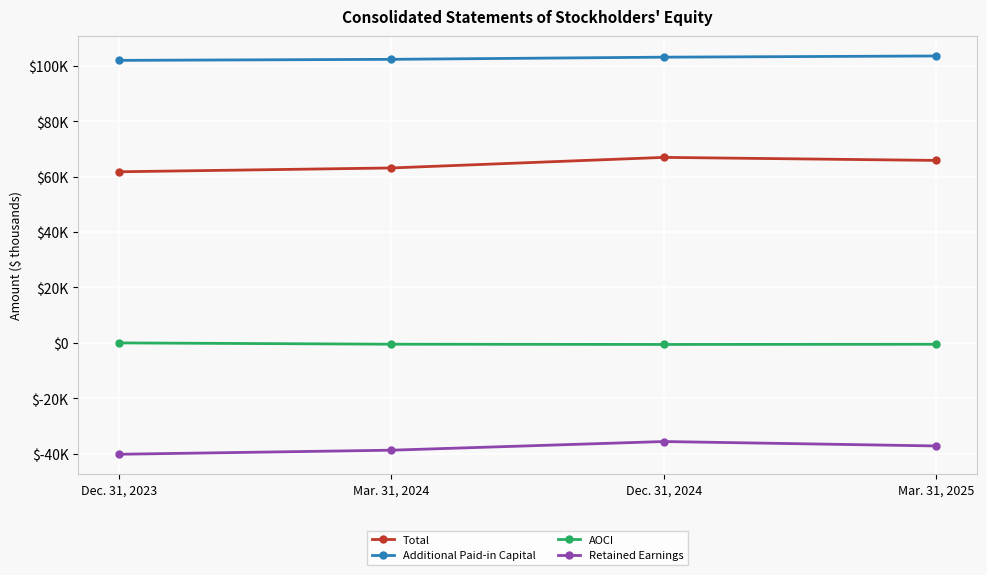

True or false: Additional Paid-in Capital and AOCI intersect in this chart.

False